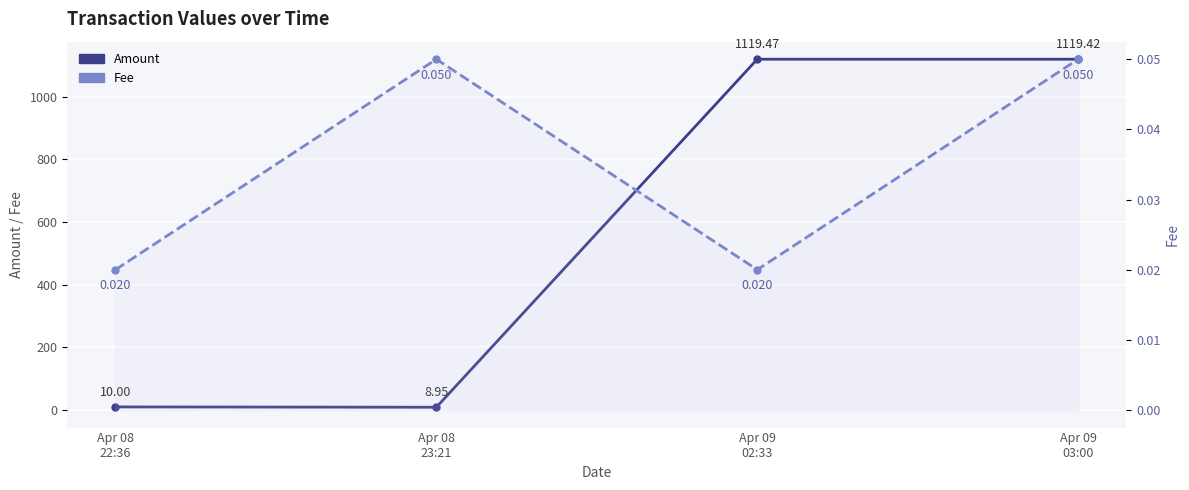

True or false: Amount and Fee intersect in this chart.

False